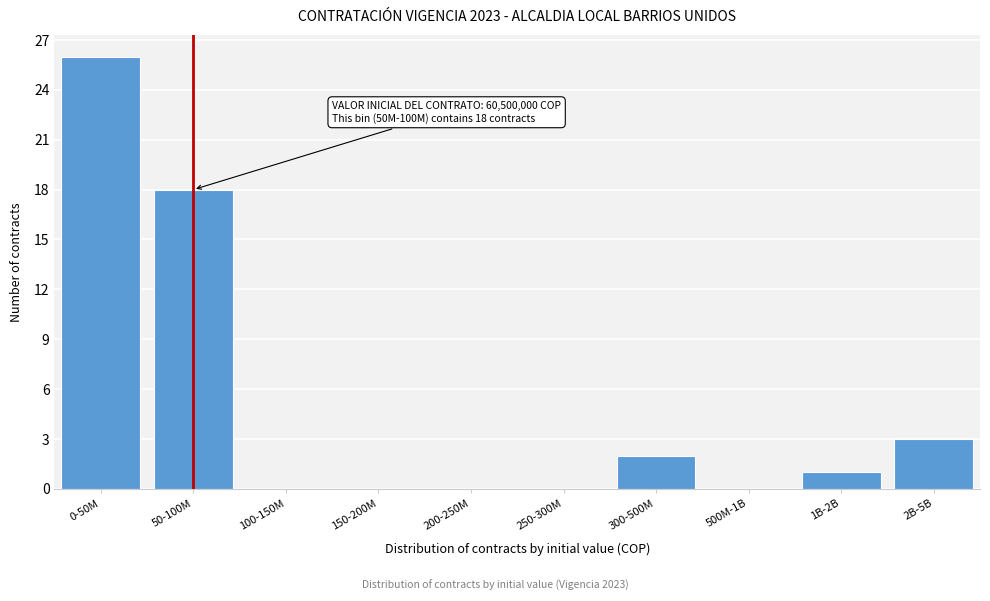

Reading right to left, what are all the values shown in this chart?

2B-5B=3	1B-2B=1	500M-1B=0	300-500M=2	250-300M=0	200-250M=0	150-200M=0	100-150M=0	50-100M=18	0-50M=26